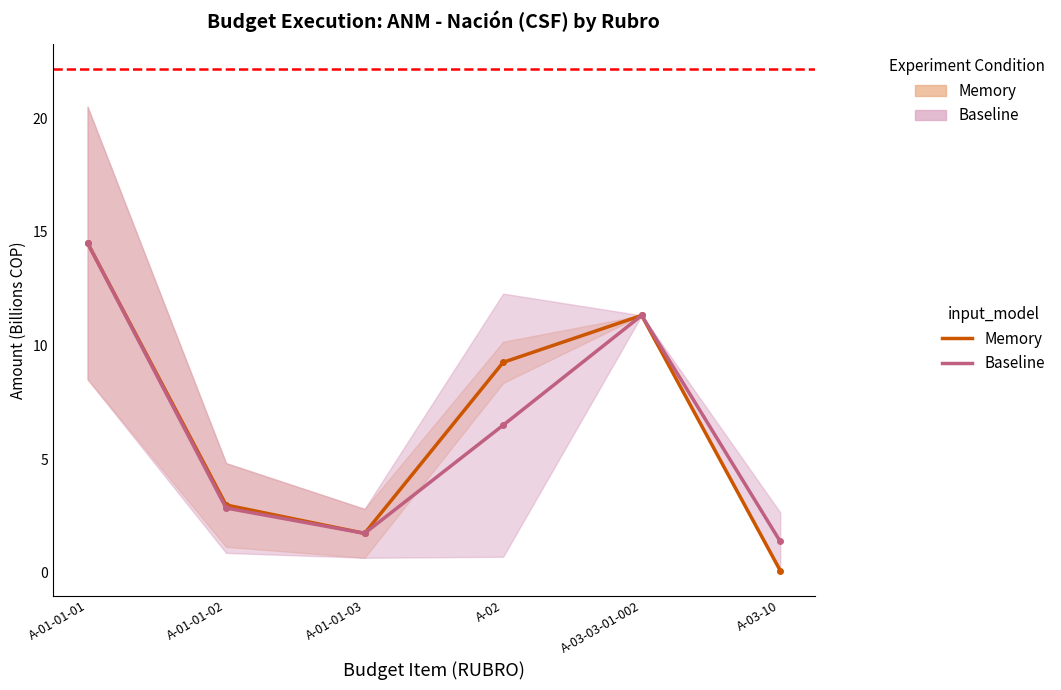

How many values in the Baseline series exceed 6?

3